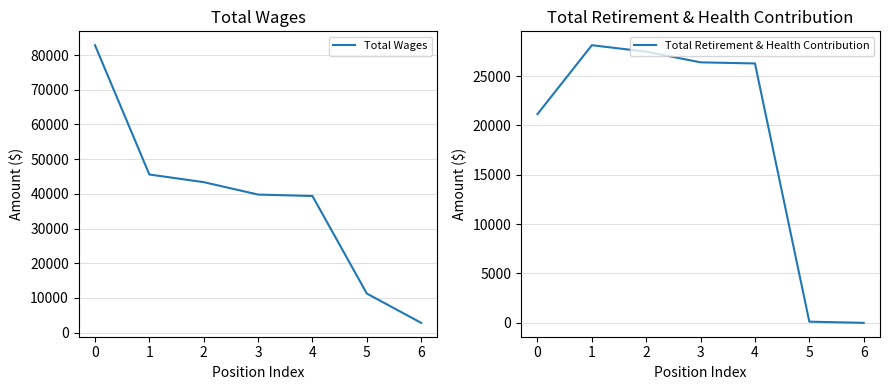

What are all the series names shown in the legend?

Total Wages, Total Retirement & Health Contribution